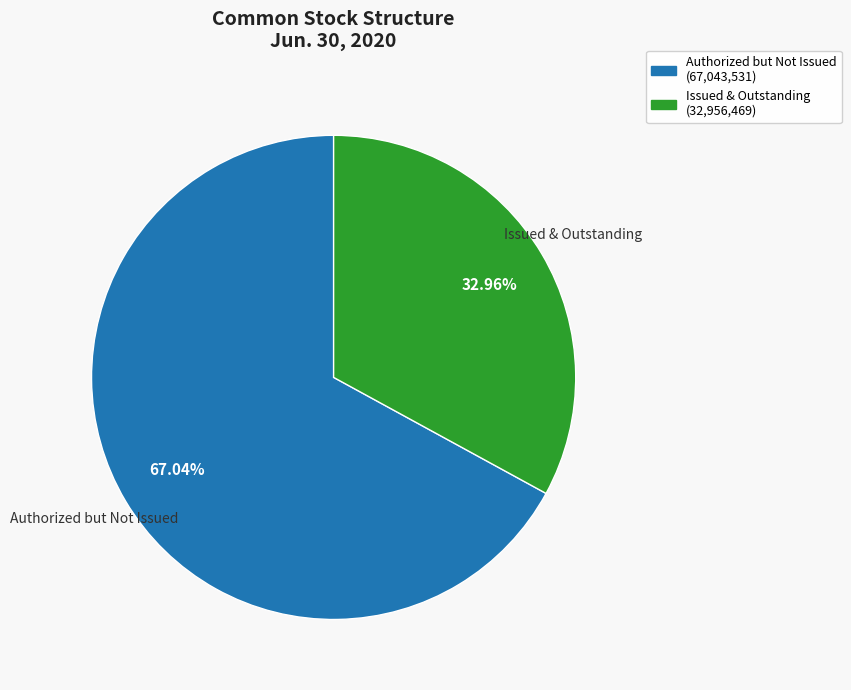

Is there a majority slice in this chart?

Yes